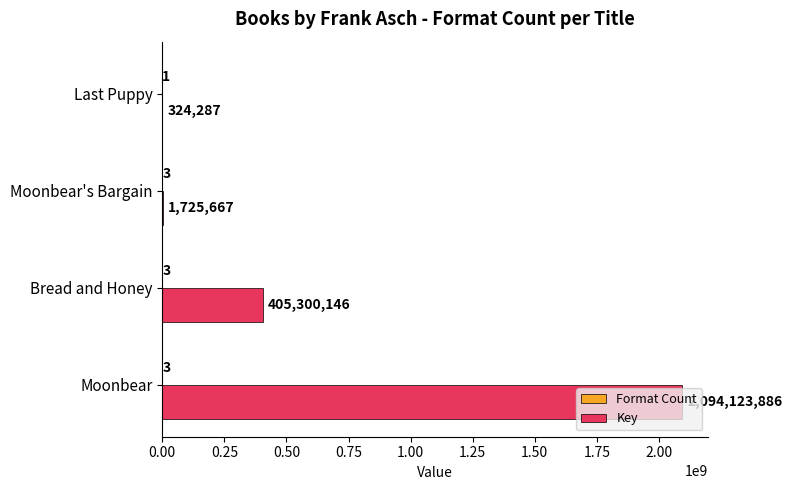

At which category is the sum across all series the highest?

Moonbear